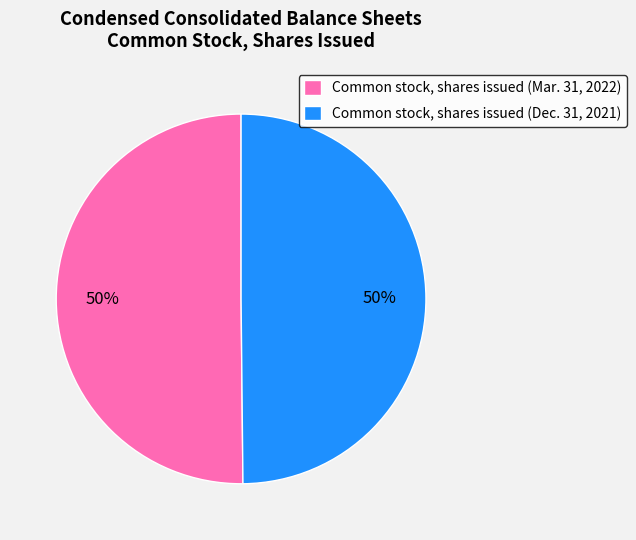

What percentage is the Common stock, shares issued (Mar. 31, 2022) slice, to the nearest percent?

50%